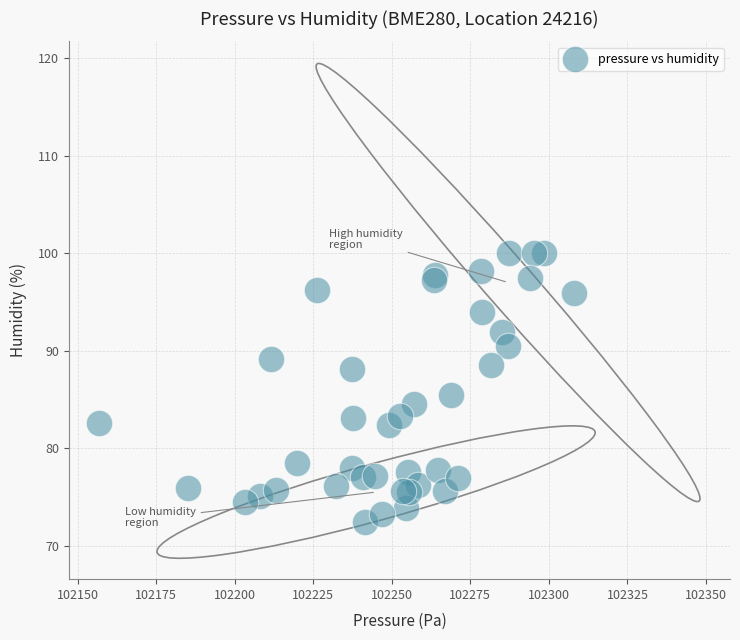

What Y value in the scatter plot is closest to 86?

85.4